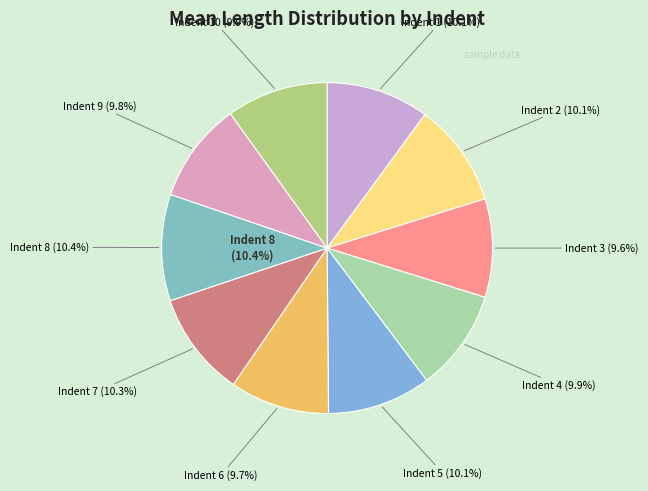

Does any single category account for the majority?

No